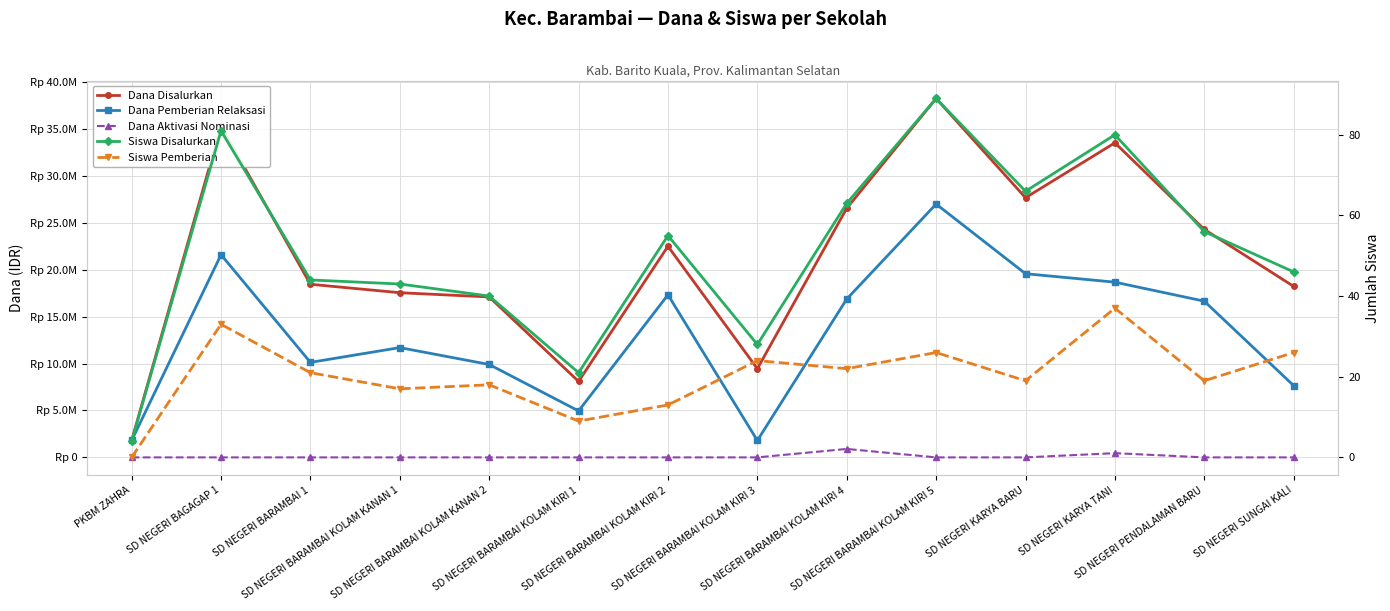

What is the maximum value for Siswa Pemberian?

37